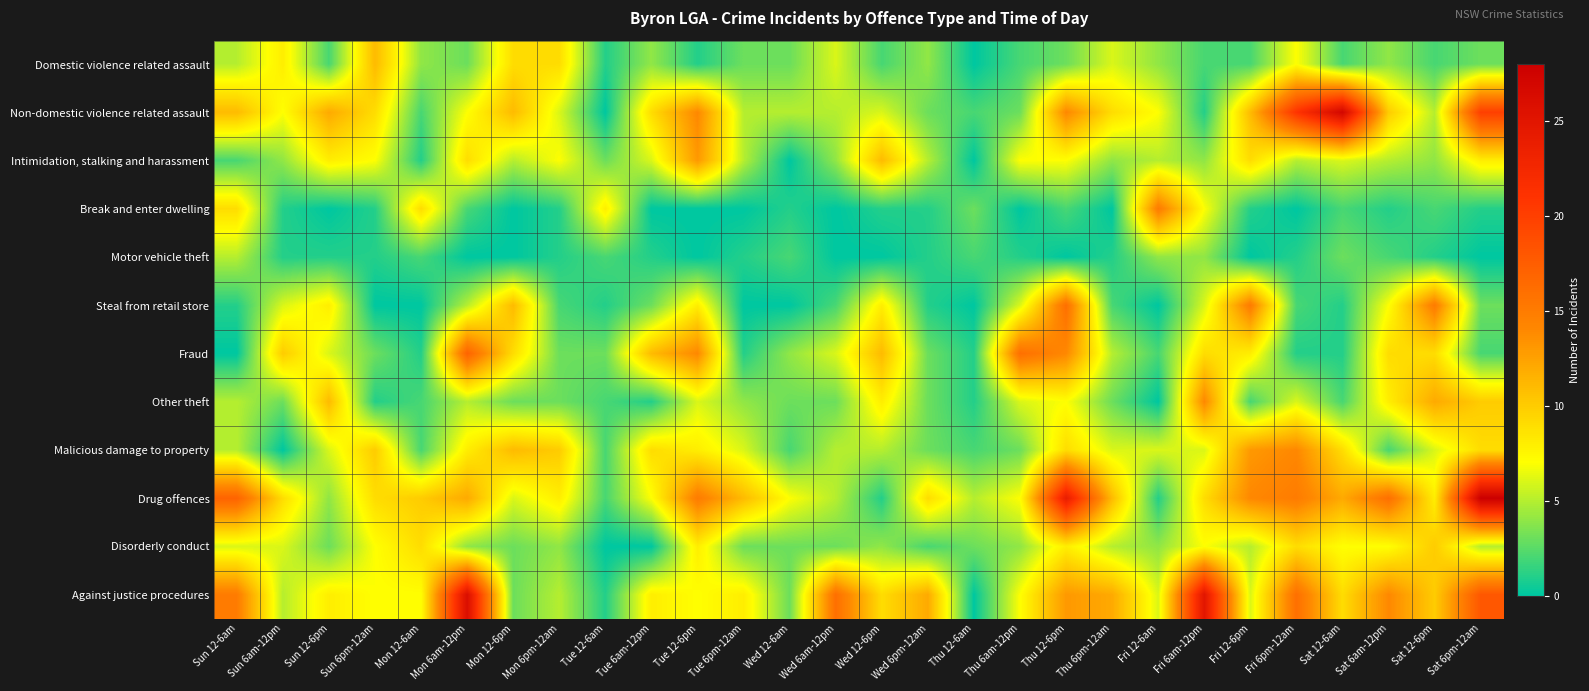

Reading right to left, transcribe all the data shown in this chart.

Domestic violence related assault: Sat 6pm-12am=3	Sat 12-6pm=2	Sat 6am-12pm=4	Sat 12-6am=2	Fri 6pm-12am=7	Fri 12-6pm=2	Fri 6am-12pm=2	Fri 12-6am=4	Thu 6pm-12am=6	Thu 12-6pm=3	Thu 6am-12pm=2	Thu 12-6am=0	Wed 6pm-12am=4	Wed 12-6pm=2	Wed 6am-12pm=6	Wed 12-6am=3	Tue 6pm-12am=3	Tue 12-6pm=1	Tue 6am-12pm=4	Tue 12-6am=1	Mon 6pm-12am=9	Mon 12-6pm=9	Mon 6am-12pm=3	Mon 12-6am=4	Sun 6pm-12am=11	Sun 12-6pm=2	Sun 6am-12pm=8	Sun 12-6am=5
Non-domestic violence related assault: Sat 6pm-12am=20	Sat 12-6pm=5	Sat 6am-12pm=10	Sat 12-6am=27	Fri 6pm-12am=21	Fri 12-6pm=11	Fri 6am-12pm=1	Fri 12-6am=7	Thu 6pm-12am=9	Thu 12-6pm=14	Thu 6am-12pm=3	Thu 12-6am=2	Wed 6pm-12am=3	Wed 12-6pm=6	Wed 6am-12pm=5	Wed 12-6am=5	Tue 6pm-12am=5	Tue 12-6pm=14	Tue 6am-12pm=9	Tue 12-6am=0	Mon 6pm-12am=6	Mon 12-6pm=11	Mon 6am-12pm=7	Mon 12-6am=2	Sun 6pm-12am=9	Sun 12-6pm=12	Sun 6am-12pm=7	Sun 12-6am=11
Intimidation, stalking and harassment: Sat 6pm-12am=8	Sat 12-6pm=4	Sat 6am-12pm=5	Sat 12-6am=6	Fri 6pm-12am=5	Fri 12-6pm=9	Fri 6am-12pm=4	Fri 12-6am=5	Thu 6pm-12am=4	Thu 12-6pm=7	Thu 6am-12pm=7	Thu 12-6am=0	Wed 6pm-12am=5	Wed 12-6pm=11	Wed 6am-12pm=4	Wed 12-6am=0	Tue 6pm-12am=5	Tue 12-6pm=13	Tue 6am-12pm=6	Tue 12-6am=3	Mon 6pm-12am=7	Mon 12-6pm=5	Mon 6am-12pm=9	Mon 12-6am=1	Sun 6pm-12am=7	Sun 12-6pm=8	Sun 6am-12pm=4	Sun 12-6am=2
Break and enter dwelling: Sat 6pm-12am=1	Sat 12-6pm=2	Sat 6am-12pm=1	Sat 12-6am=2	Fri 6pm-12am=0	Fri 12-6pm=1	Fri 6am-12pm=7	Fri 12-6am=15	Thu 6pm-12am=0	Thu 12-6pm=2	Thu 6am-12pm=0	Thu 12-6am=3	Wed 6pm-12am=1	Wed 12-6pm=1	Wed 6am-12pm=0	Wed 12-6am=1	Tue 6pm-12am=0	Tue 12-6pm=0	Tue 6am-12pm=0	Tue 12-6am=8	Mon 6pm-12am=1	Mon 12-6pm=0	Mon 6am-12pm=2	Mon 12-6am=9	Sun 6pm-12am=1	Sun 12-6pm=0	Sun 6am-12pm=1	Sun 12-6am=9
Motor vehicle theft: Sat 6pm-12am=0	Sat 12-6pm=1	Sat 6am-12pm=2	Sat 12-6am=3	Fri 6pm-12am=1	Fri 12-6pm=0	Fri 6am-12pm=4	Fri 12-6am=4	Thu 6pm-12am=1	Thu 12-6pm=0	Thu 6am-12pm=1	Thu 12-6am=2	Wed 6pm-12am=1	Wed 12-6pm=0	Wed 6am-12pm=0	Wed 12-6am=2	Tue 6pm-12am=1	Tue 12-6pm=0	Tue 6am-12pm=1	Tue 12-6am=2	Mon 6pm-12am=1	Mon 12-6pm=0	Mon 6am-12pm=0	Mon 12-6am=2	Sun 6pm-12am=1	Sun 12-6pm=1	Sun 6am-12pm=1	Sun 12-6am=5
Steal from retail store: Sat 6pm-12am=3	Sat 12-6pm=15	Sat 6am-12pm=7	Sat 12-6am=1	Fri 6pm-12am=2	Fri 12-6pm=15	Fri 6am-12pm=6	Fri 12-6am=0	Thu 6pm-12am=2	Thu 12-6pm=16	Thu 6am-12pm=6	Thu 12-6am=0	Wed 6pm-12am=1	Wed 12-6pm=8	Wed 6am-12pm=2	Wed 12-6am=0	Tue 6pm-12am=0	Tue 12-6pm=8	Tue 6am-12pm=3	Tue 12-6am=1	Mon 6pm-12am=2	Mon 12-6pm=11	Mon 6am-12pm=5	Mon 12-6am=0	Sun 6pm-12am=0	Sun 12-6pm=8	Sun 6am-12pm=6	Sun 12-6am=1
Fraud: Sat 6pm-12am=2	Sat 12-6pm=9	Sat 6am-12pm=9	Sat 12-6am=1	Fri 6pm-12am=1	Fri 12-6pm=8	Fri 6am-12pm=9	Fri 12-6am=2	Thu 6pm-12am=5	Thu 12-6pm=14	Thu 6am-12pm=16	Thu 12-6am=1	Wed 6pm-12am=3	Wed 12-6pm=11	Wed 6am-12pm=6	Wed 12-6am=4	Tue 6pm-12am=1	Tue 12-6pm=14	Tue 6am-12pm=11	Tue 12-6am=3	Mon 6pm-12am=3	Mon 12-6pm=9	Mon 6am-12pm=17	Mon 12-6am=1	Sun 6pm-12am=3	Sun 12-6pm=6	Sun 6am-12pm=10	Sun 12-6am=0
Other theft: Sat 6pm-12am=10	Sat 12-6pm=12	Sat 6am-12pm=8	Sat 12-6am=2	Fri 6pm-12am=6	Fri 12-6pm=2	Fri 6am-12pm=14	Fri 12-6am=0	Thu 6pm-12am=3	Thu 12-6pm=7	Thu 6am-12pm=6	Thu 12-6am=1	Wed 6pm-12am=3	Wed 12-6pm=8	Wed 6am-12pm=3	Wed 12-6am=3	Tue 6pm-12am=4	Tue 12-6pm=6	Tue 6am-12pm=1	Tue 12-6am=2	Mon 6pm-12am=3	Mon 12-6pm=3	Mon 6am-12pm=5	Mon 12-6am=2	Sun 6pm-12am=1	Sun 12-6pm=11	Sun 6am-12pm=3	Sun 12-6am=5
Malicious damage to property: Sat 6pm-12am=9	Sat 12-6pm=6	Sat 6am-12pm=2	Sat 12-6am=9	Fri 6pm-12am=14	Fri 12-6pm=13	Fri 6am-12pm=6	Fri 12-6am=6	Thu 6pm-12am=6	Thu 12-6pm=9	Thu 6am-12pm=3	Thu 12-6am=2	Wed 6pm-12am=3	Wed 12-6pm=5	Wed 6am-12pm=5	Wed 12-6am=2	Tue 6pm-12am=6	Tue 12-6pm=8	Tue 6am-12pm=9	Tue 12-6am=2	Mon 6pm-12am=10	Mon 12-6pm=11	Mon 6am-12pm=8	Mon 12-6am=2	Sun 6pm-12am=10	Sun 12-6pm=6	Sun 6am-12pm=0	Sun 12-6am=5
Drug offences: Sat 6pm-12am=28	Sat 12-6pm=8	Sat 6am-12pm=16	Sat 12-6am=12	Fri 6pm-12am=15	Fri 12-6pm=14	Fri 6am-12pm=9	Fri 12-6am=1	Thu 6pm-12am=11	Thu 12-6pm=24	Thu 6am-12pm=7	Thu 12-6am=5	Wed 6pm-12am=9	Wed 12-6pm=1	Wed 6am-12pm=5	Wed 12-6am=7	Tue 6pm-12am=11	Tue 12-6pm=15	Tue 6am-12pm=7	Tue 12-6am=2	Mon 6pm-12am=8	Mon 12-6pm=6	Mon 6am-12pm=12	Mon 12-6am=10	Sun 6pm-12am=9	Sun 12-6pm=4	Sun 6am-12pm=9	Sun 12-6am=17
Disorderly conduct: Sat 6pm-12am=5	Sat 12-6pm=10	Sat 6am-12pm=7	Sat 12-6am=7	Fri 6pm-12am=9	Fri 12-6pm=5	Fri 6am-12pm=7	Fri 12-6am=4	Thu 6pm-12am=5	Thu 12-6pm=8	Thu 6am-12pm=4	Thu 12-6am=3	Wed 6pm-12am=2	Wed 12-6pm=4	Wed 6am-12pm=3	Wed 12-6am=3	Tue 6pm-12am=3	Tue 12-6pm=8	Tue 6am-12pm=0	Tue 12-6am=0	Mon 6pm-12am=4	Mon 12-6pm=3	Mon 6am-12pm=4	Mon 12-6am=9	Sun 6pm-12am=7	Sun 12-6pm=3	Sun 6am-12pm=6	Sun 12-6am=6
Against justice procedures: Sat 6pm-12am=18	Sat 12-6pm=10	Sat 6am-12pm=14	Sat 12-6am=9	Fri 6pm-12am=16	Fri 12-6pm=6	Fri 6am-12pm=25	Fri 12-6am=6	Thu 6pm-12am=12	Thu 12-6pm=13	Thu 6am-12pm=7	Thu 12-6am=0	Wed 6pm-12am=12	Wed 12-6pm=9	Wed 6am-12pm=16	Wed 12-6am=3	Tue 6pm-12am=8	Tue 12-6pm=7	Tue 6am-12pm=8	Tue 12-6am=1	Mon 6pm-12am=5	Mon 12-6pm=3	Mon 6am-12pm=26	Mon 12-6am=7	Sun 6pm-12am=7	Sun 12-6pm=8	Sun 6am-12pm=5	Sun 12-6am=15